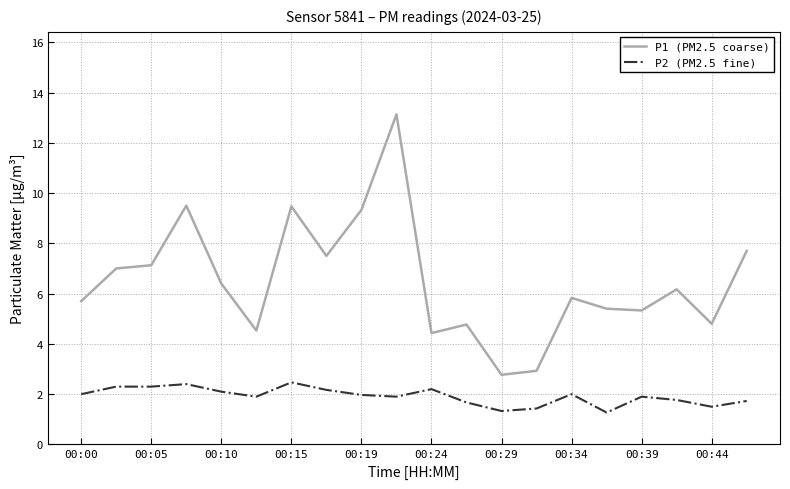

Which series has the largest total across all categories?

P1 (PM2.5 coarse)